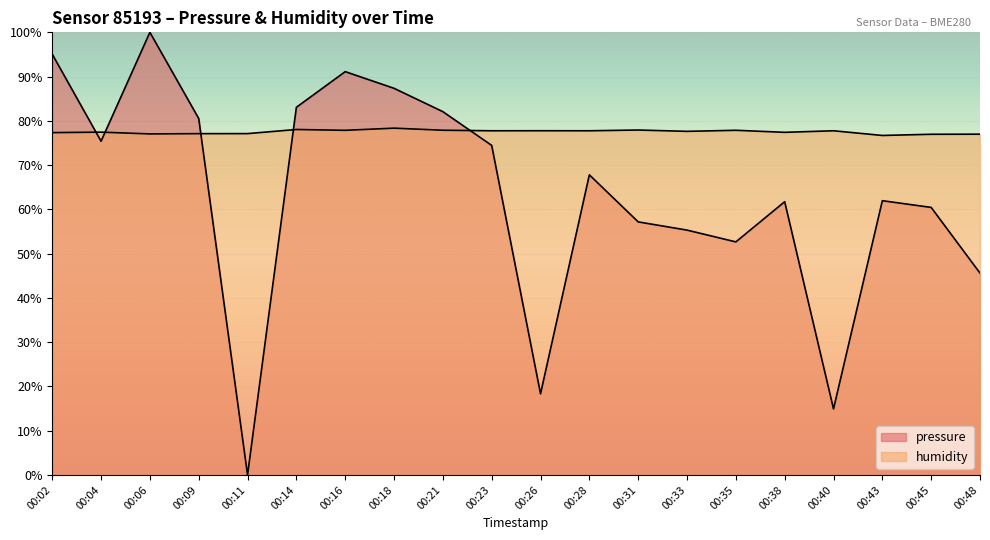

What is the approximate value of humidity at 00:31?

77.9